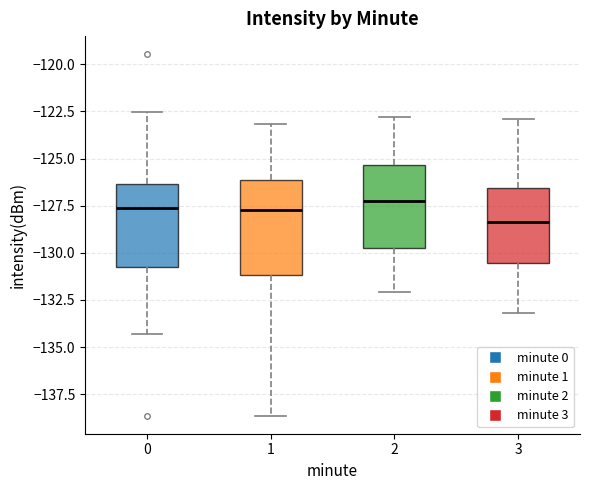

Which box is the tallest, from its lower edge to its upper edge?

1